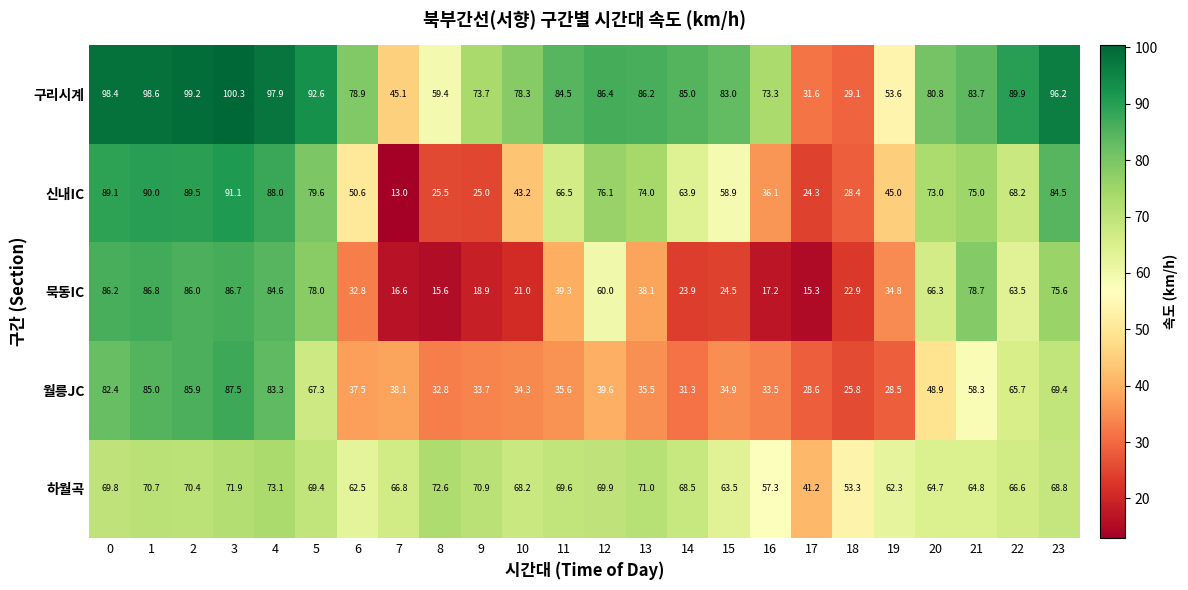

What is the spread (max minus min) of values at 11?

48.9